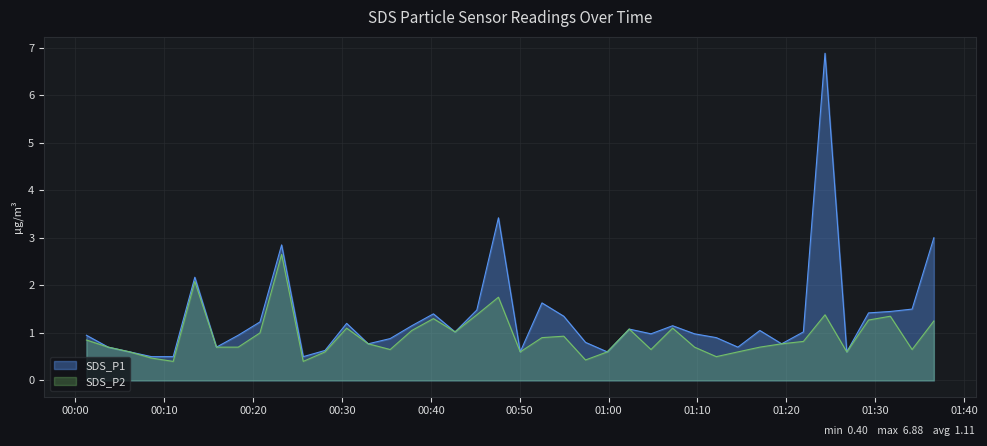

What is the sum of the SDS_P2 values at 2021/05/04 00:47:36 and 2021/05/04 01:07:12?

2.9